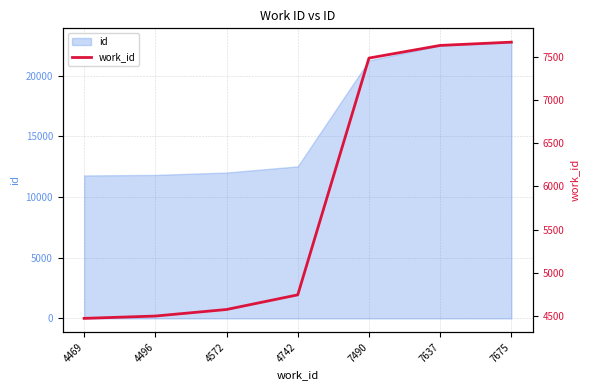

Approximately how many times larger is the value at 4469 compared to 4496?

1.0